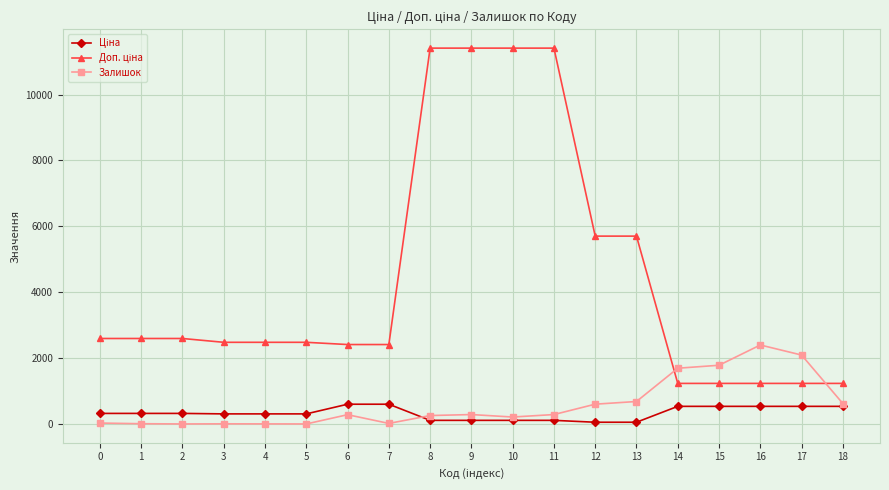

What is the maximum value for Залишок?

2401.0